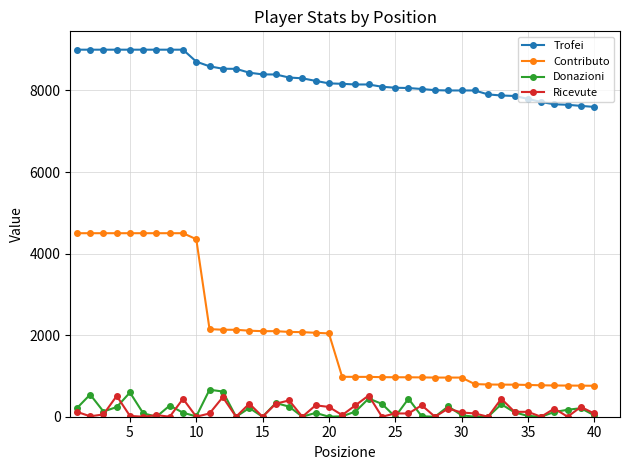

What is the greatest value displayed?

9000